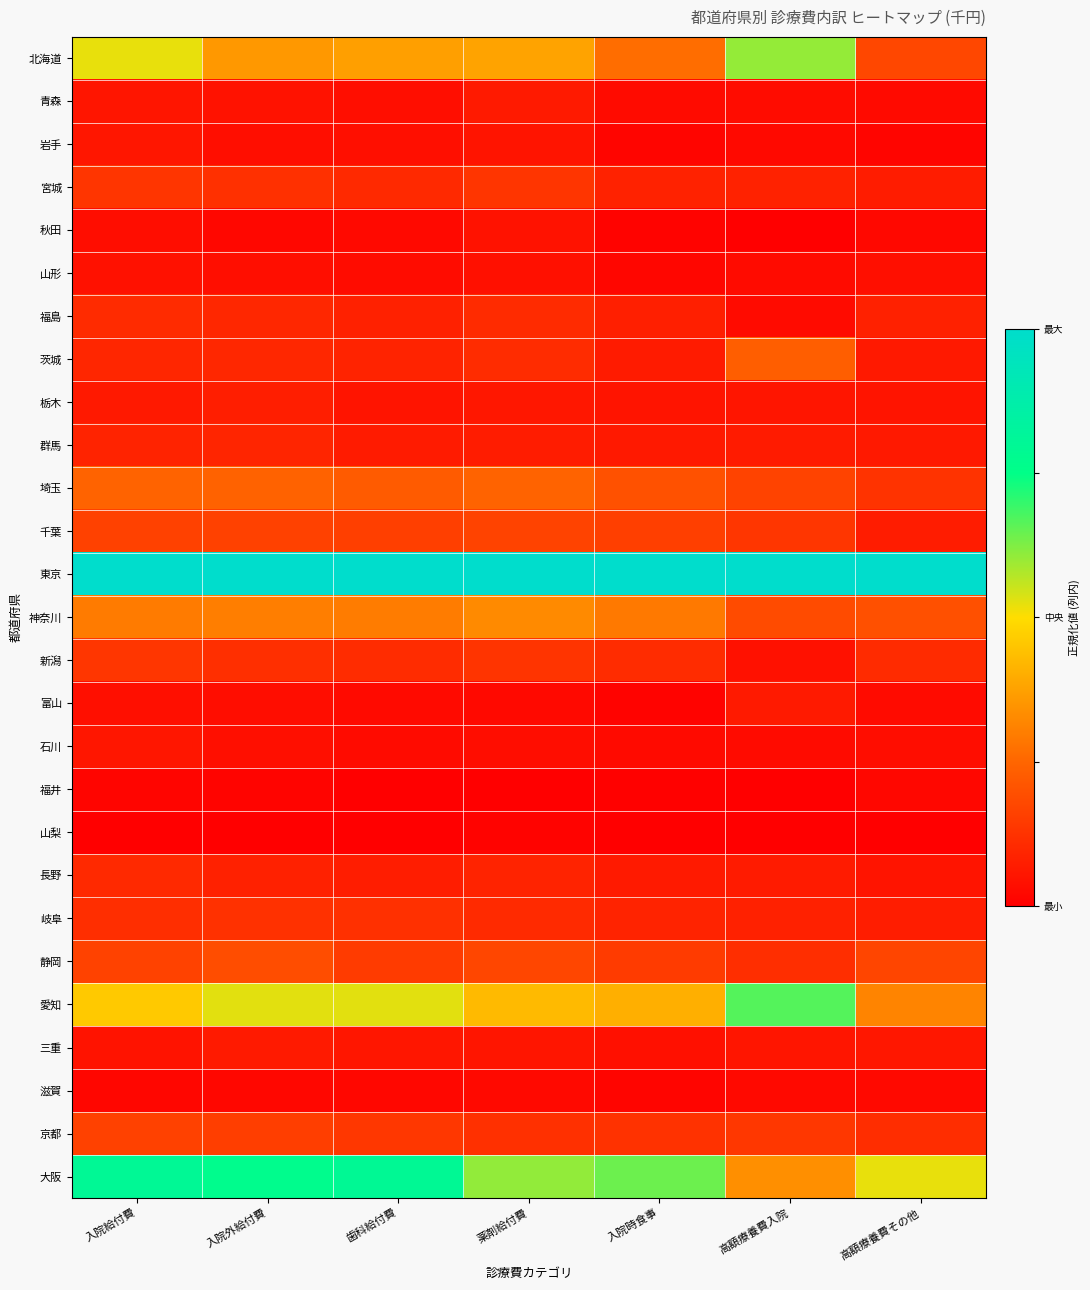

Which category has the highest value across all series?

入院給付費